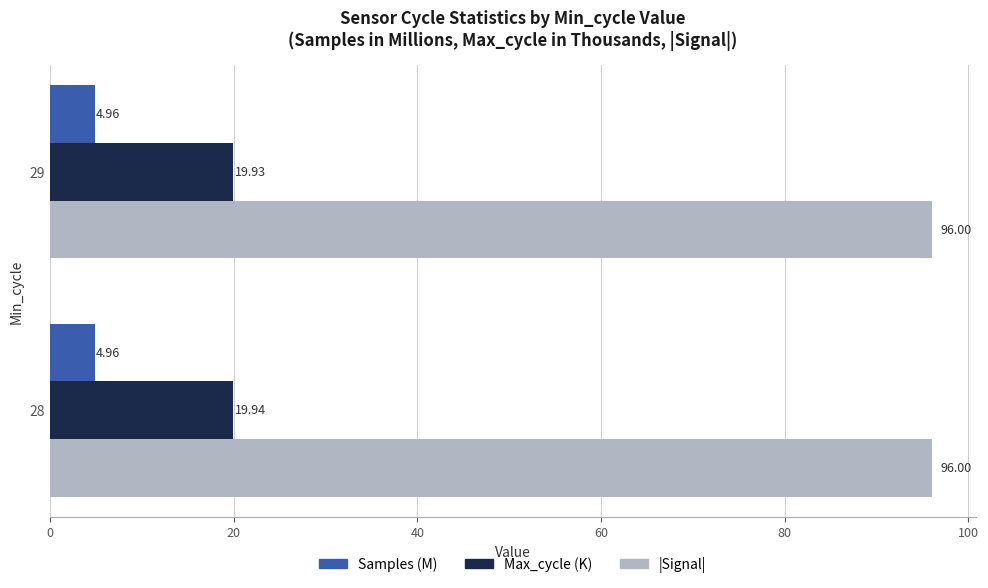

What is the sum of all |Signal| values?

192.0